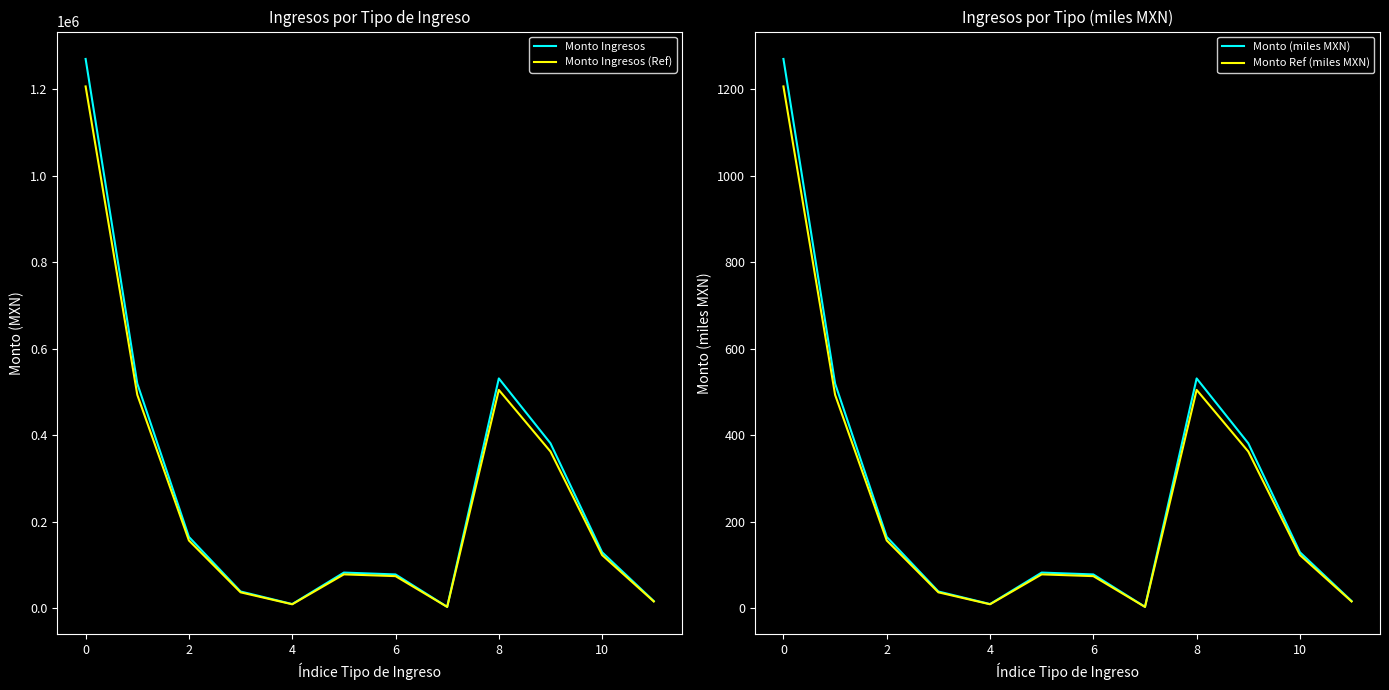

What is the total value across all series at 9?

744864.1